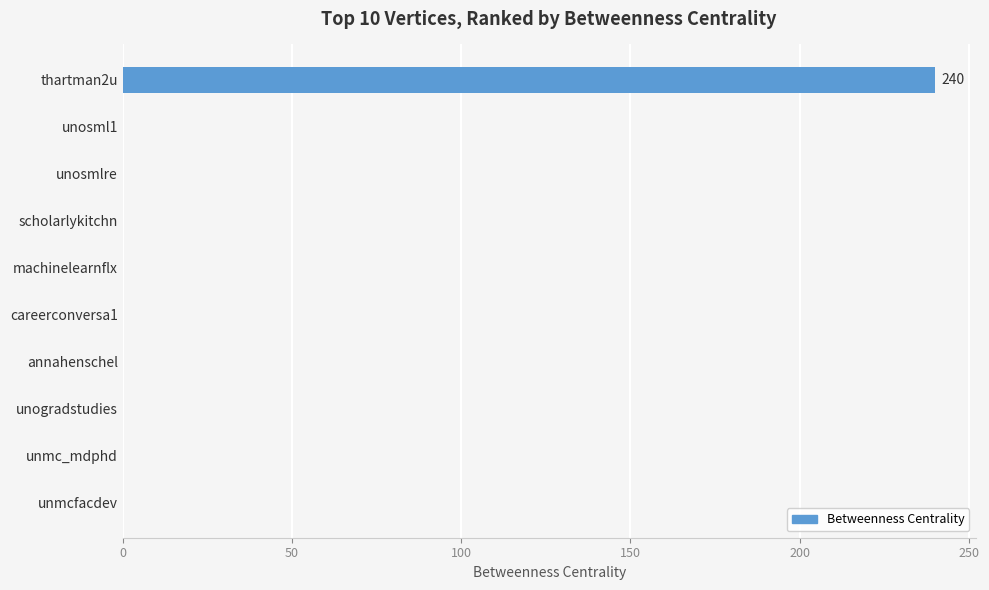

What is the sum of all values?

240